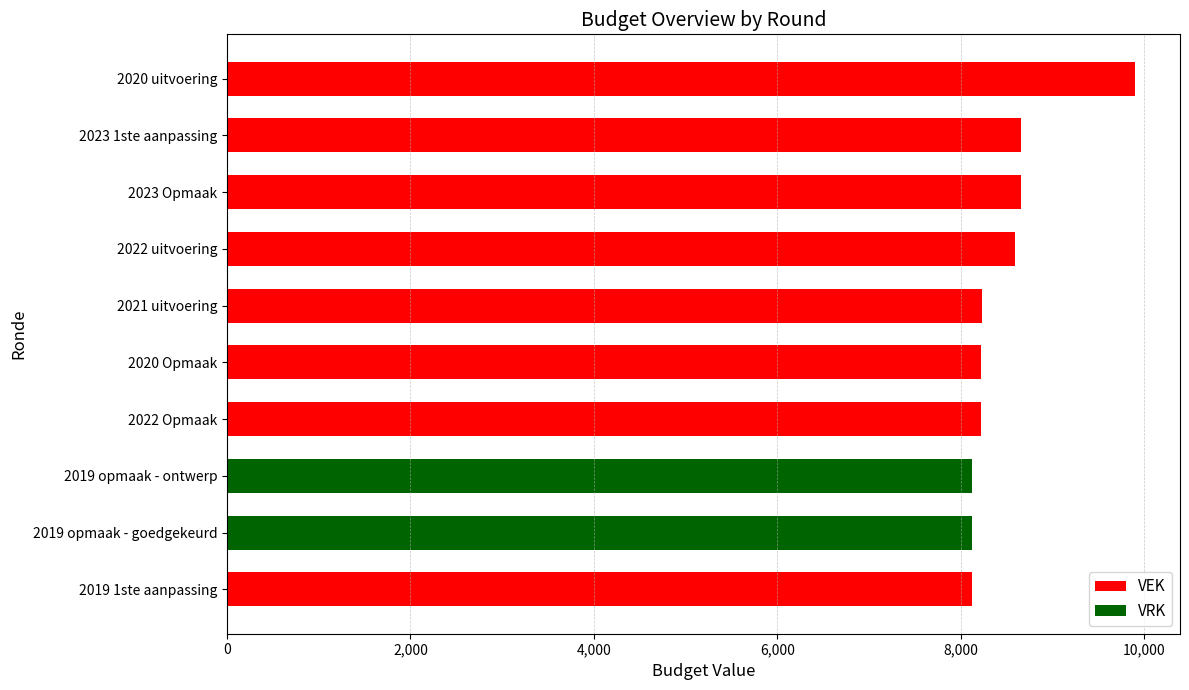

What is the sum of the VEK values at 2023 1ste aanpassing and 2020 Opmaak?

16880